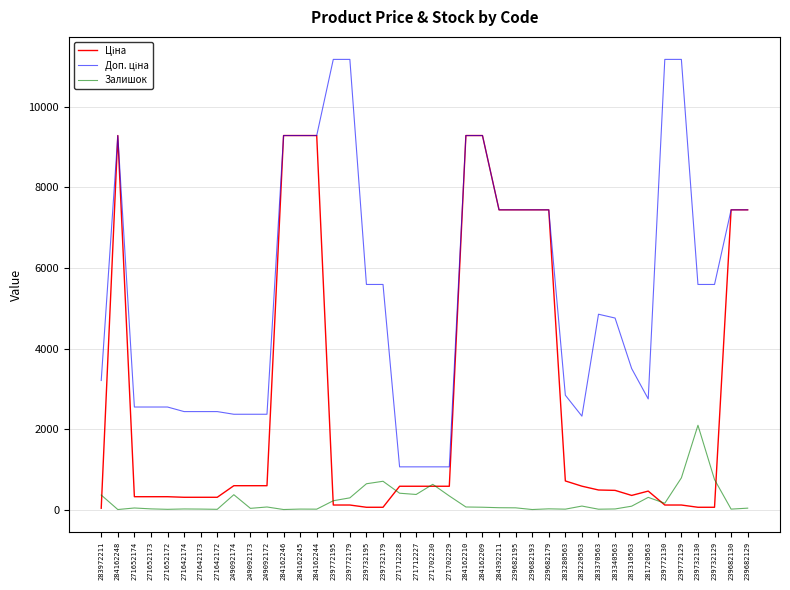

The Залишок series shows 2093.0 at 239732130. True or false?

True